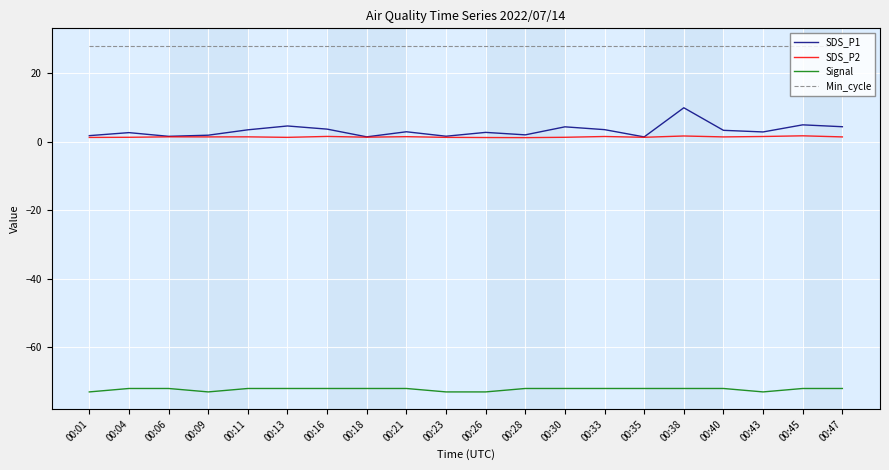

What is the sum of all SDS_P2 values?

27.5